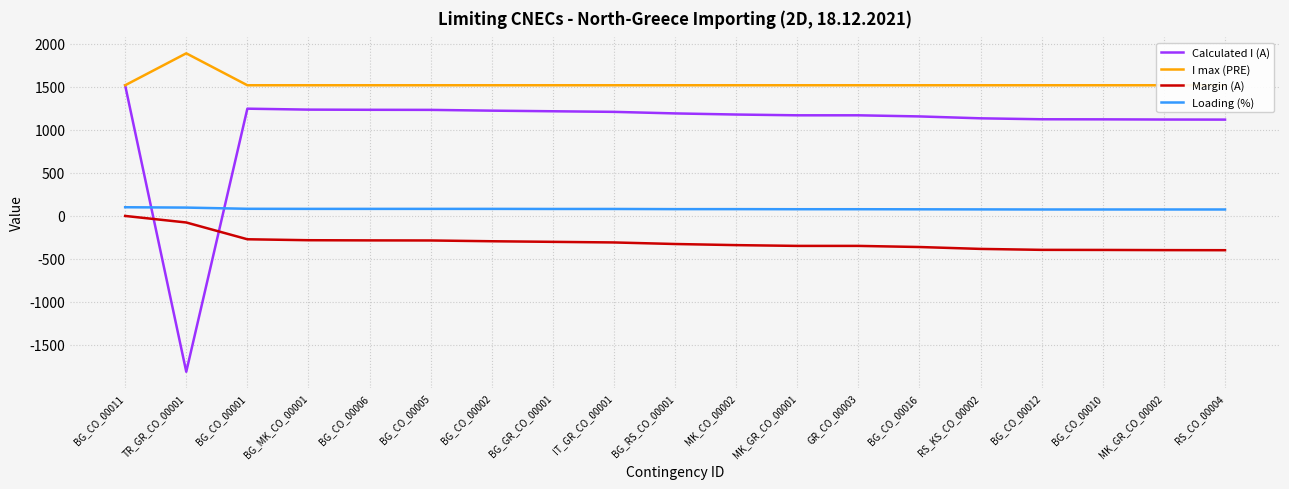

True or false: Loading (%) and Margin (A) cross at least once.

False